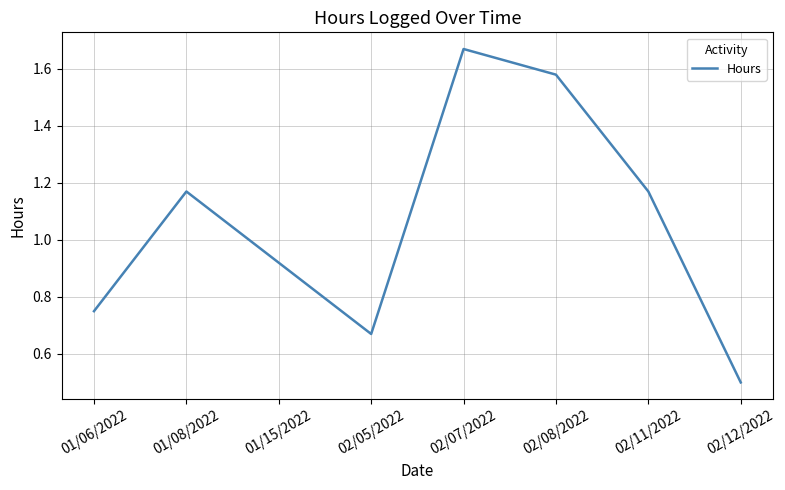

What position from the left is 01/06/2022?

1